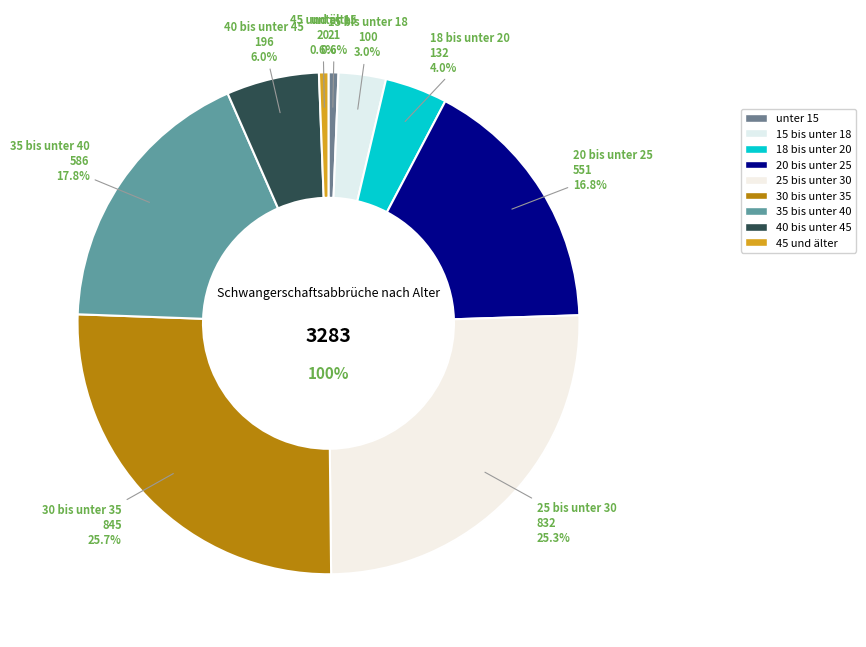

To the nearest percent, what portion does 20 bis unter 25 represent?

17%